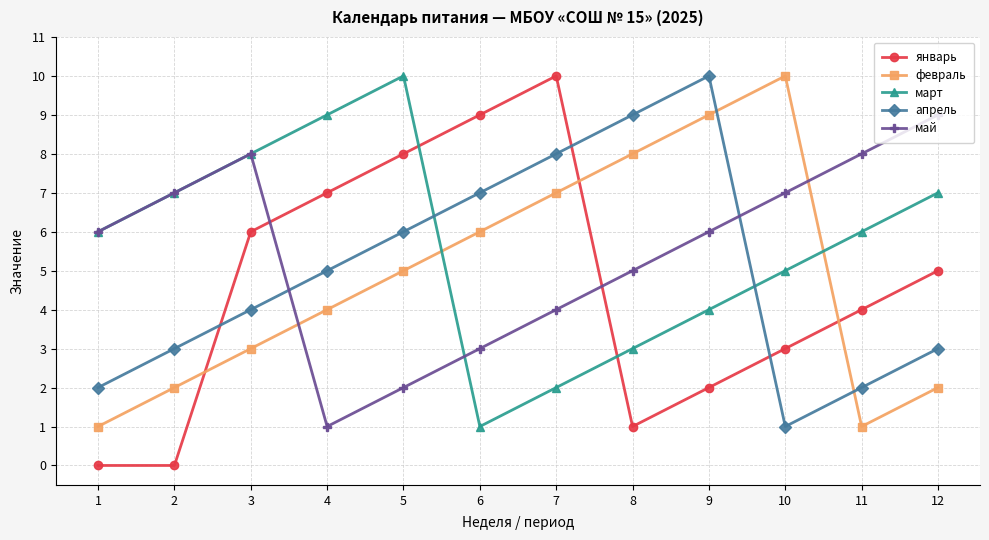

How many март values are between 4 and 8?

7